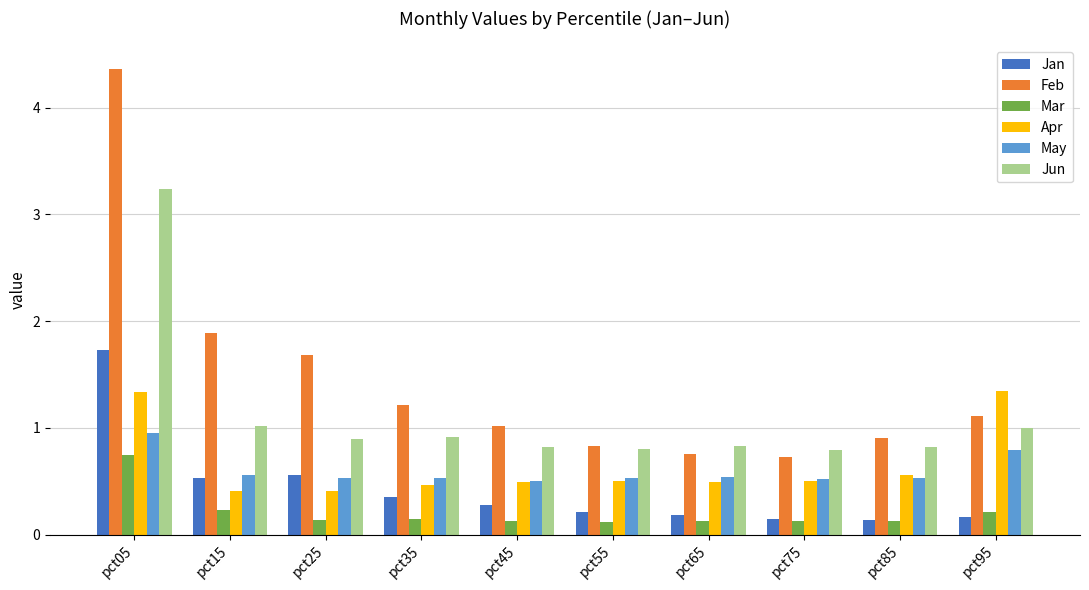

The Apr series shows 0.3 at pct65. True or false?

False